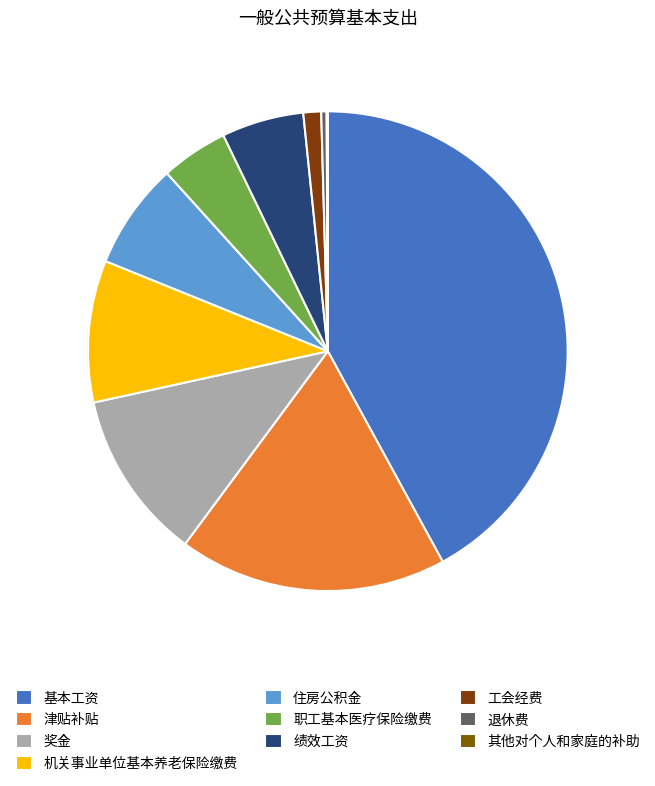

To the nearest percent, what is the combined percentage of 基本工资 and 工会经费?

43%